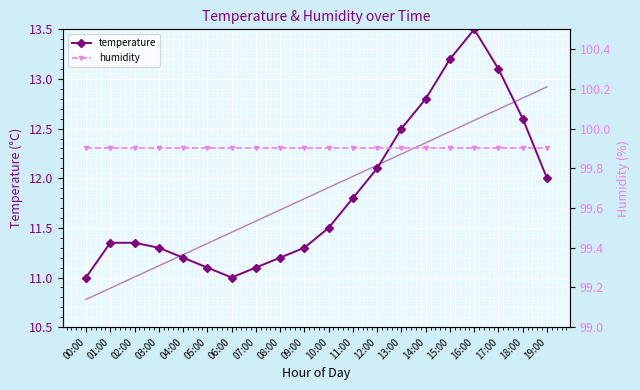

Which series changed the most between 12:00 and 19:00?

temperature